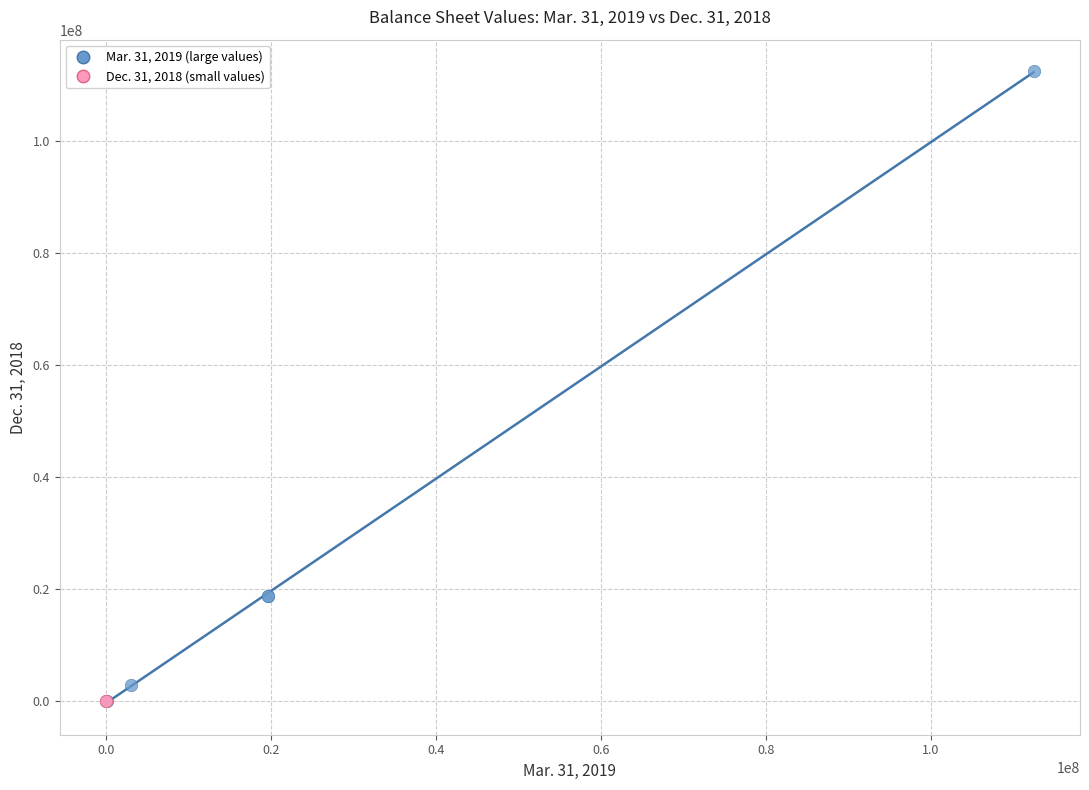

What are all the series names shown in the legend?

Mar. 31, 2019 (large values), Dec. 31, 2018 (small values)